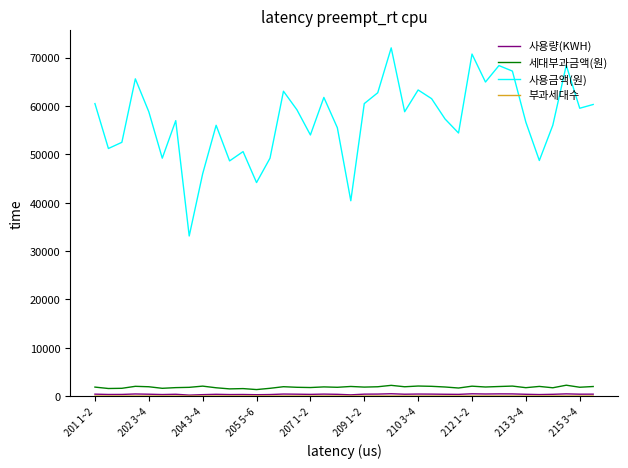

Which series has the largest total across all categories?

사용금액(원)